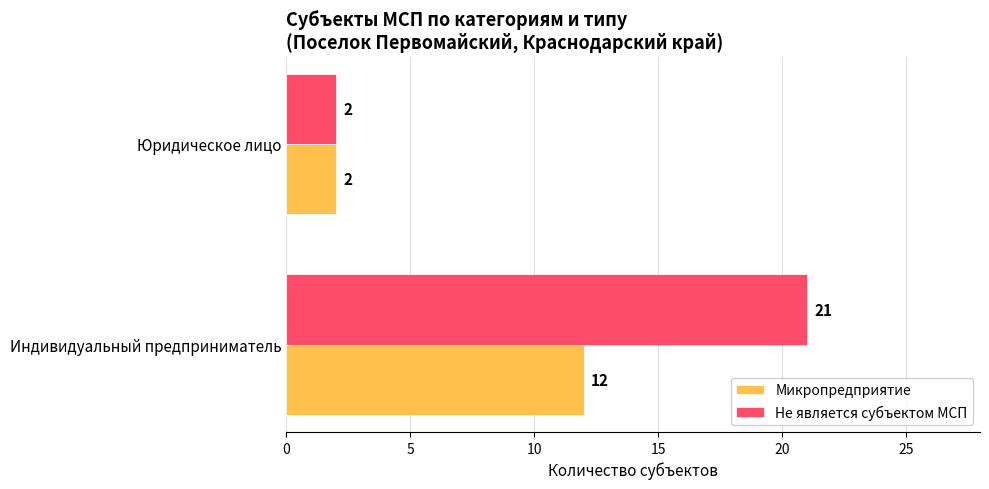

Rank the categories by Не является субъектом МСП value from lowest to highest.

Юридическое лицо, Индивидуальный предприниматель